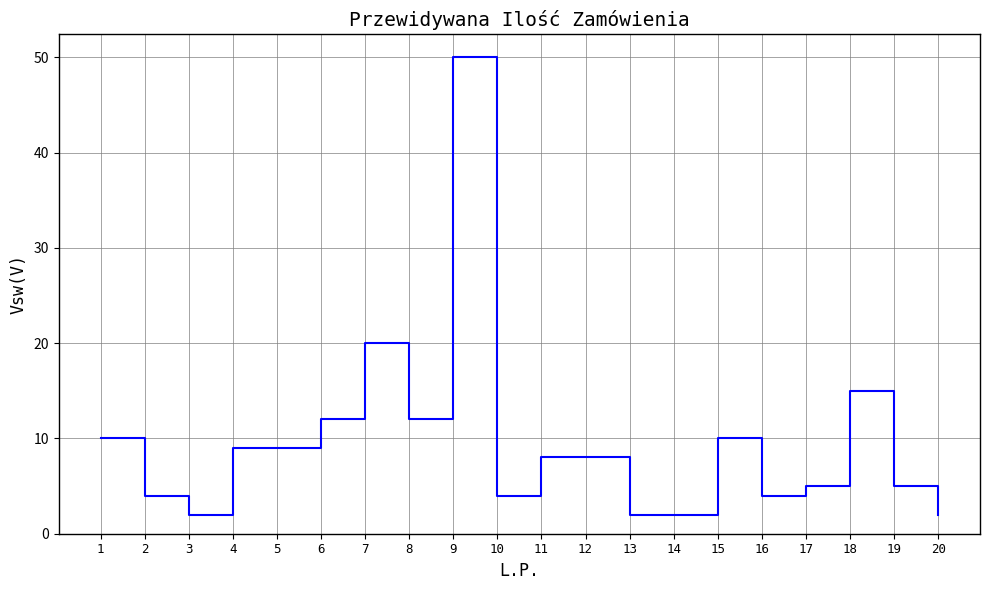

What is the change in value from 13 to 16?

+2